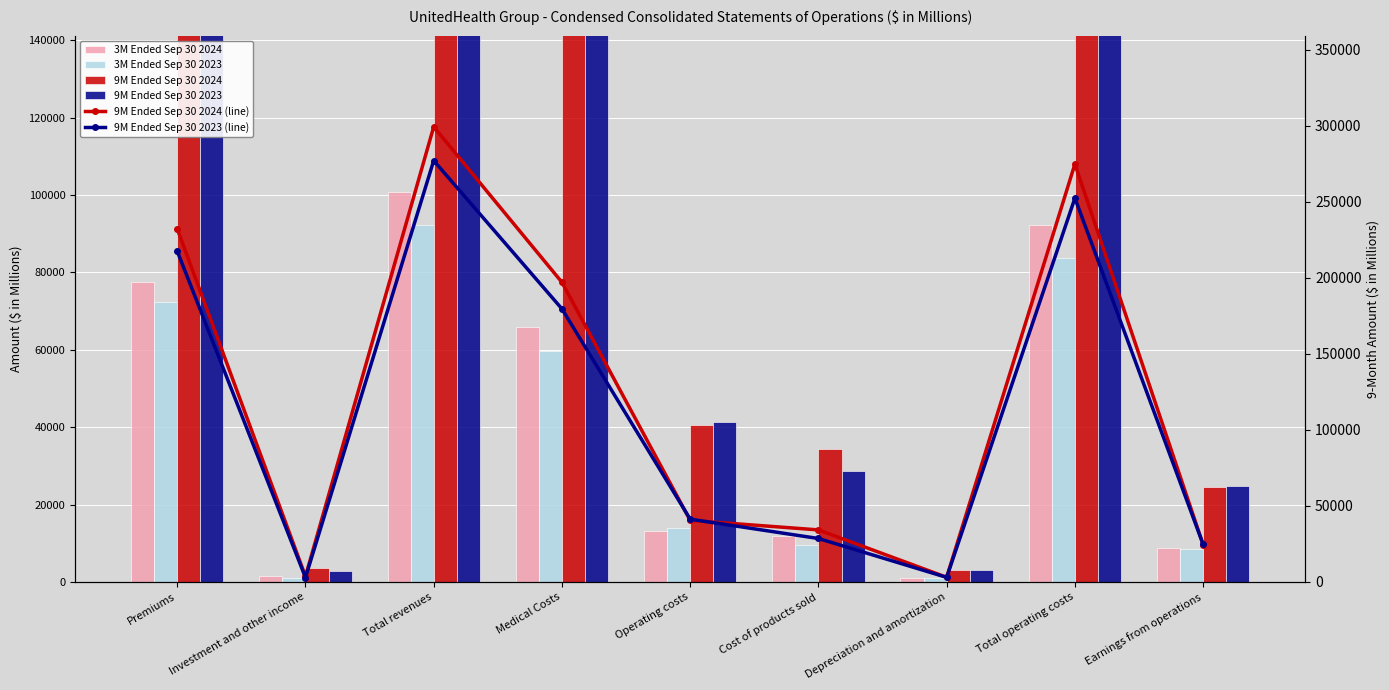

What is the minimum value for 9M Ended Sep 30 2023?

2910